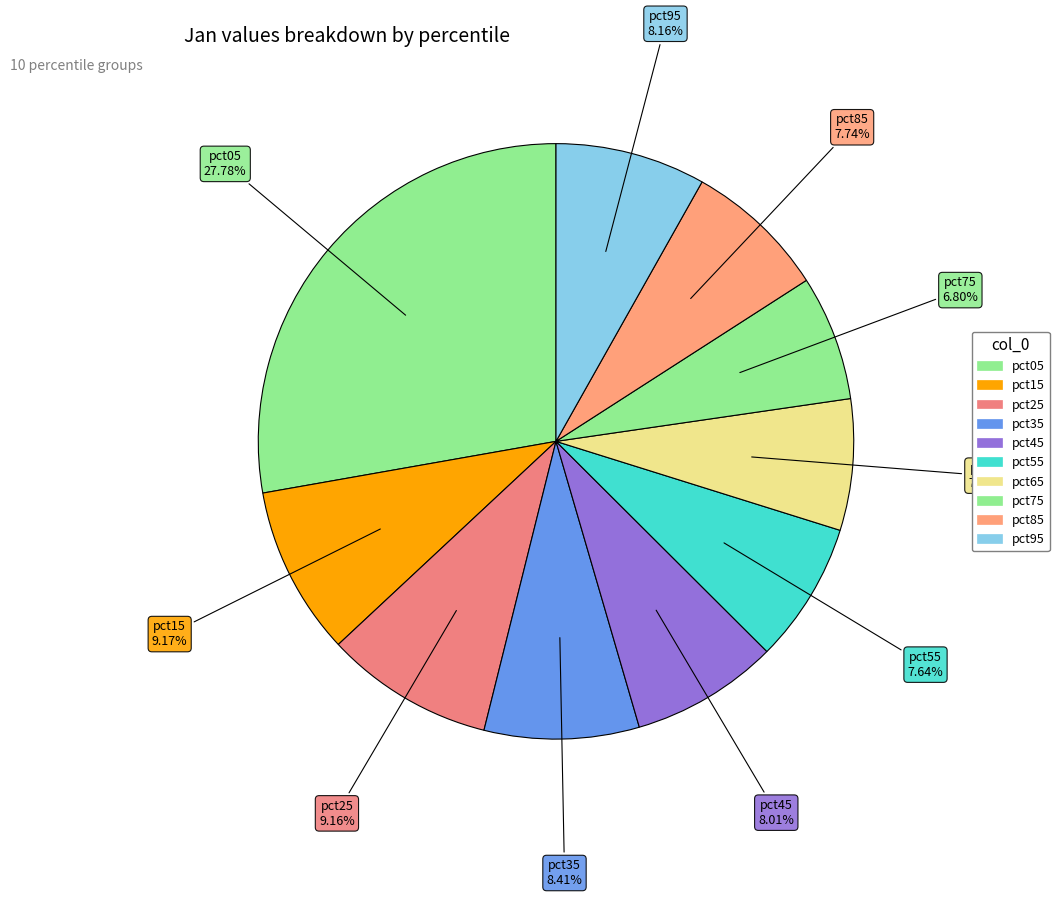

How much of the chart is everything except pct85?

92.3%